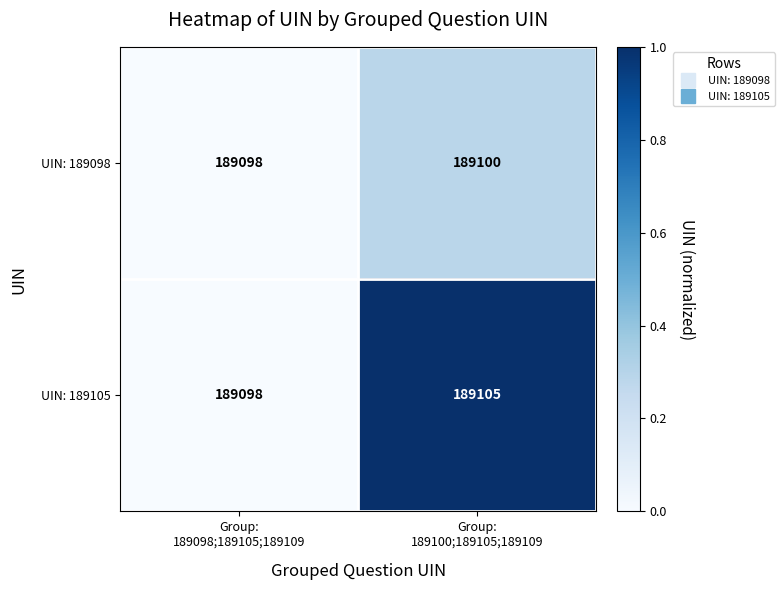

What is the greatest value displayed?

189105